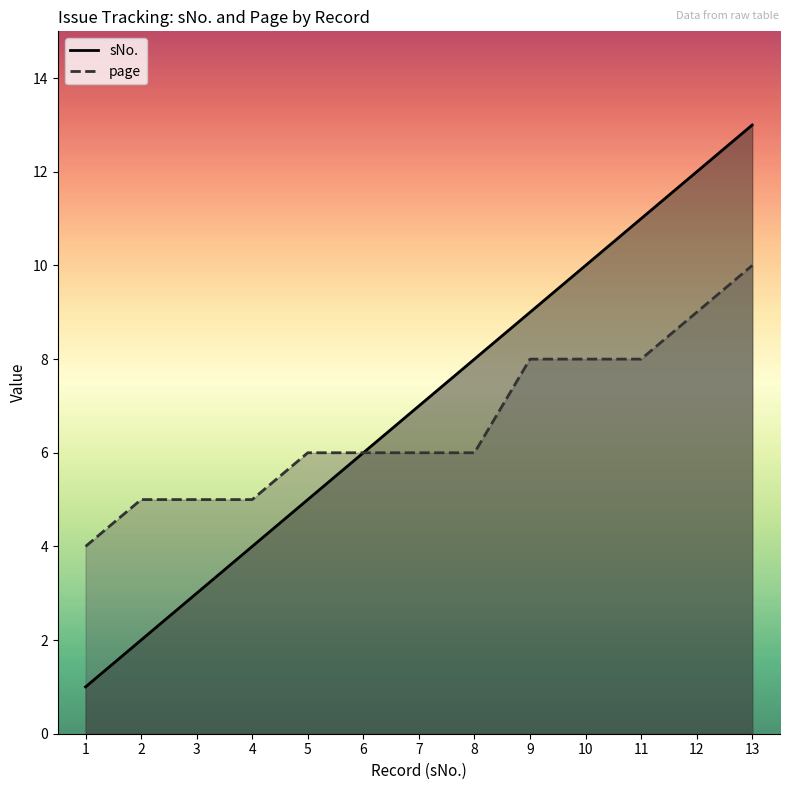

How many page values are between 5 and 8?

10